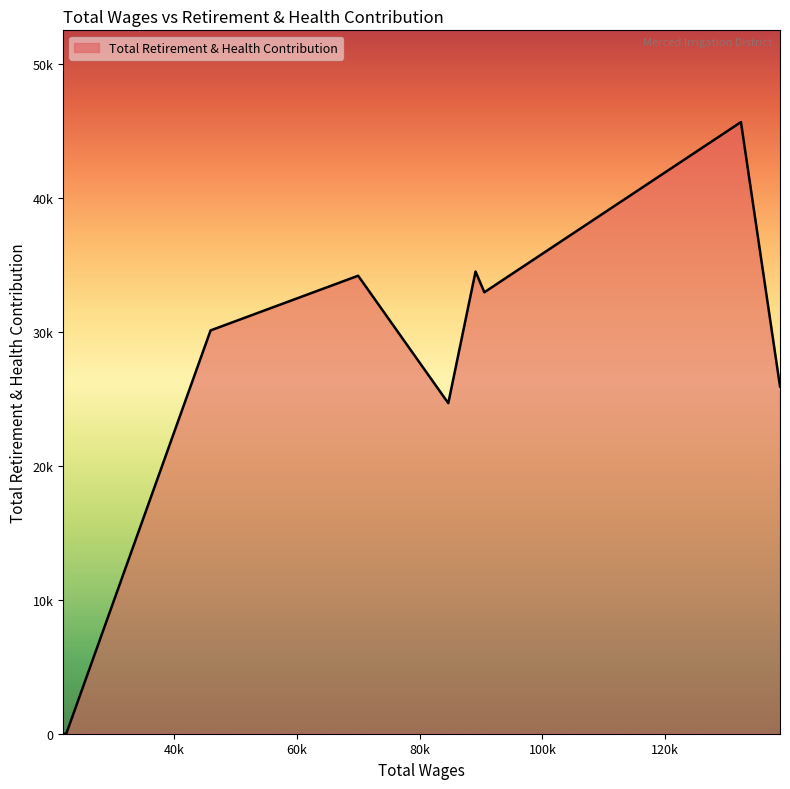

How many interior local peaks (higher than both neighbors) does the data have?

3